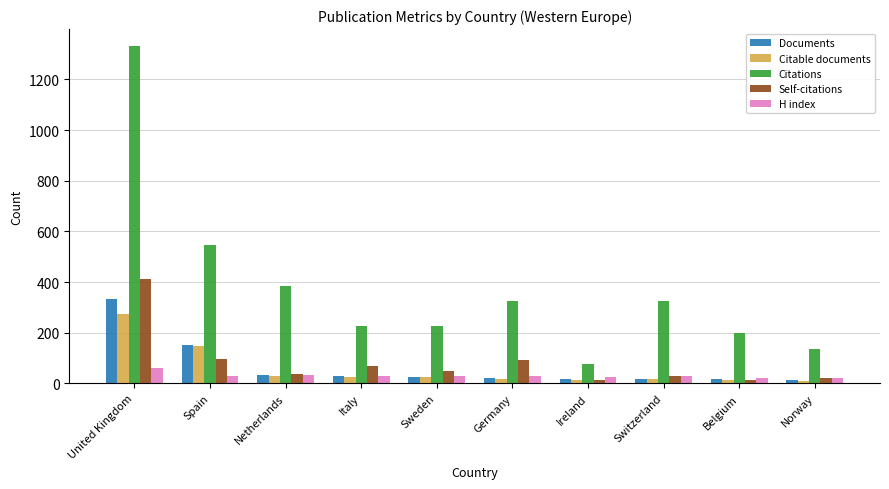

What is the total value across all series at Switzerland?

421